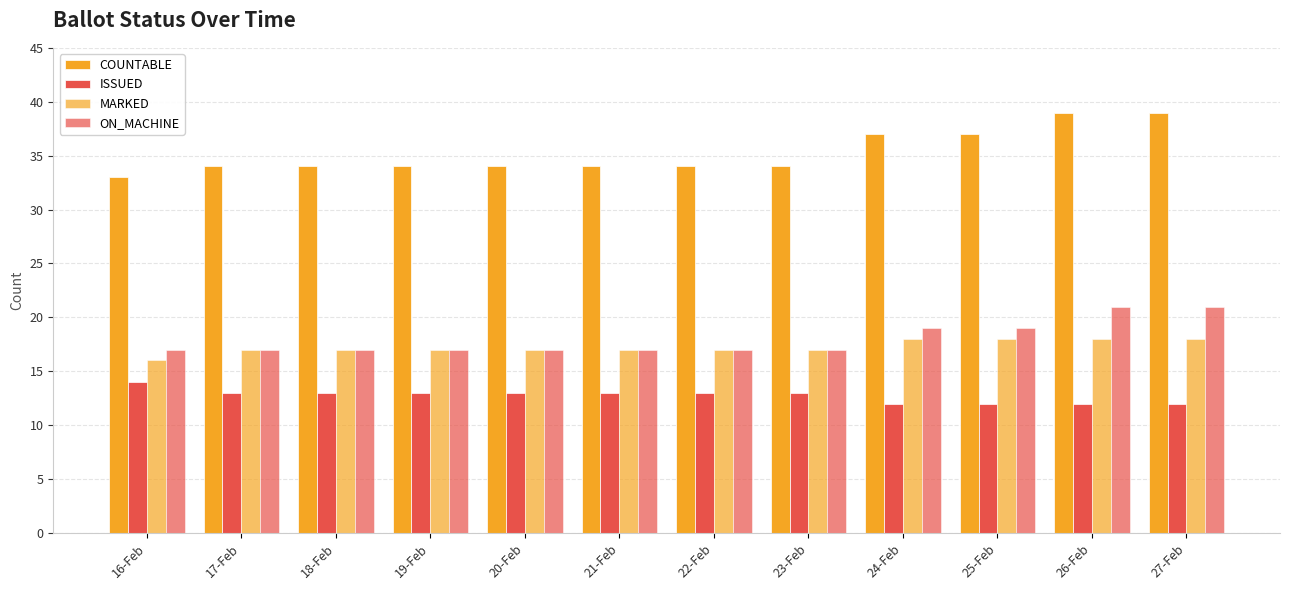

What is the total value across all series at 16-Feb?

80